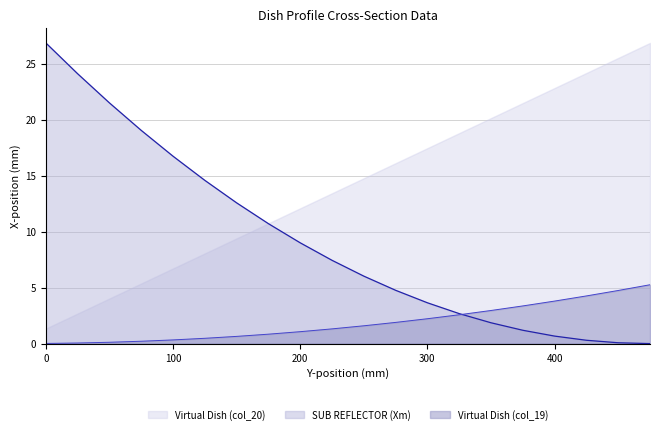

What is the sum of all SUB REFLECTOR (Xm) values?

183.8